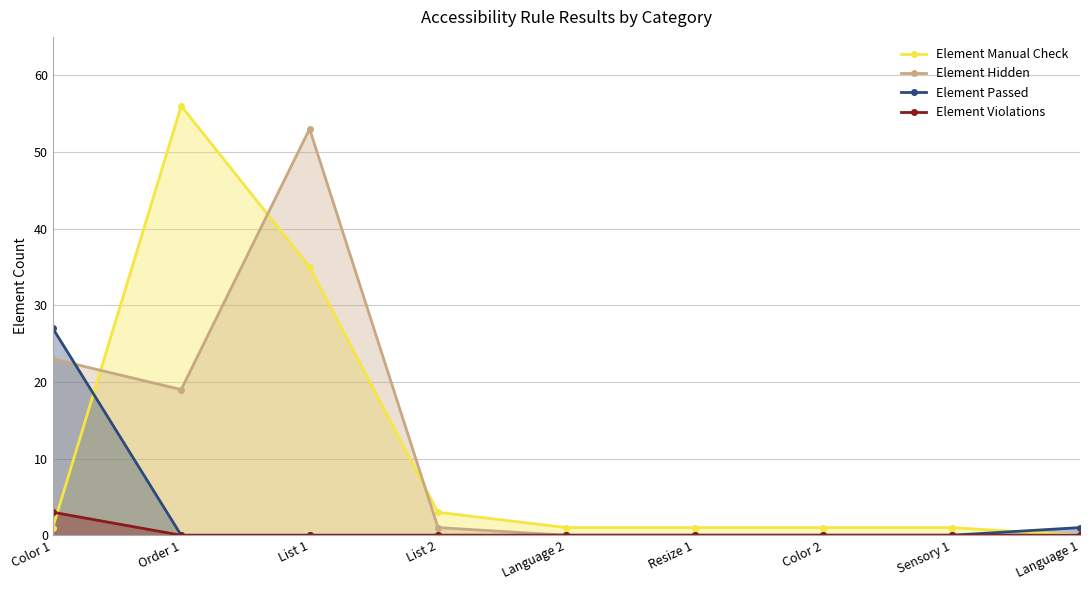

What is the difference between the second highest and minimum values in the Element Passed series?

1